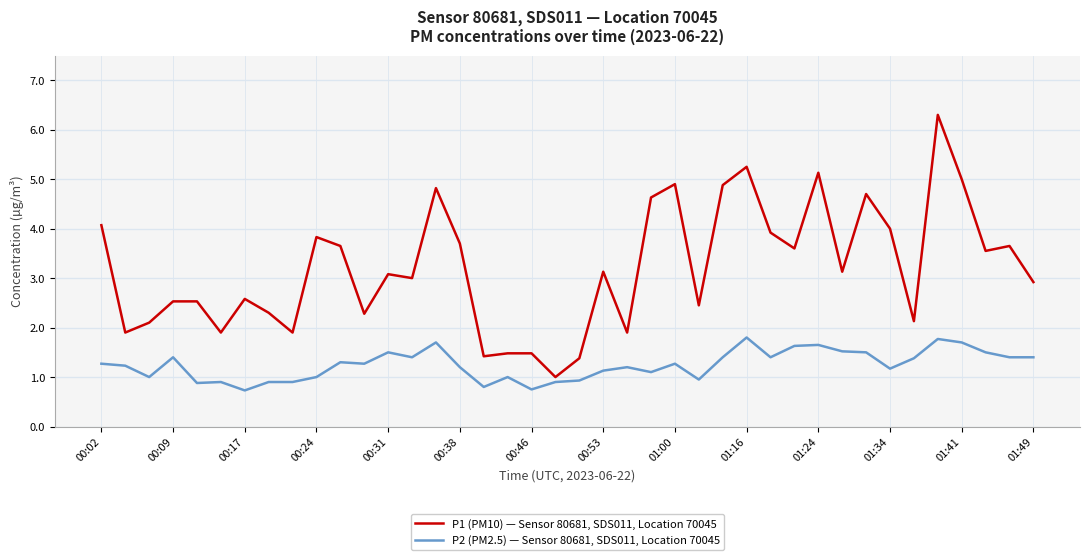

How many lines are shown in the chart?

2